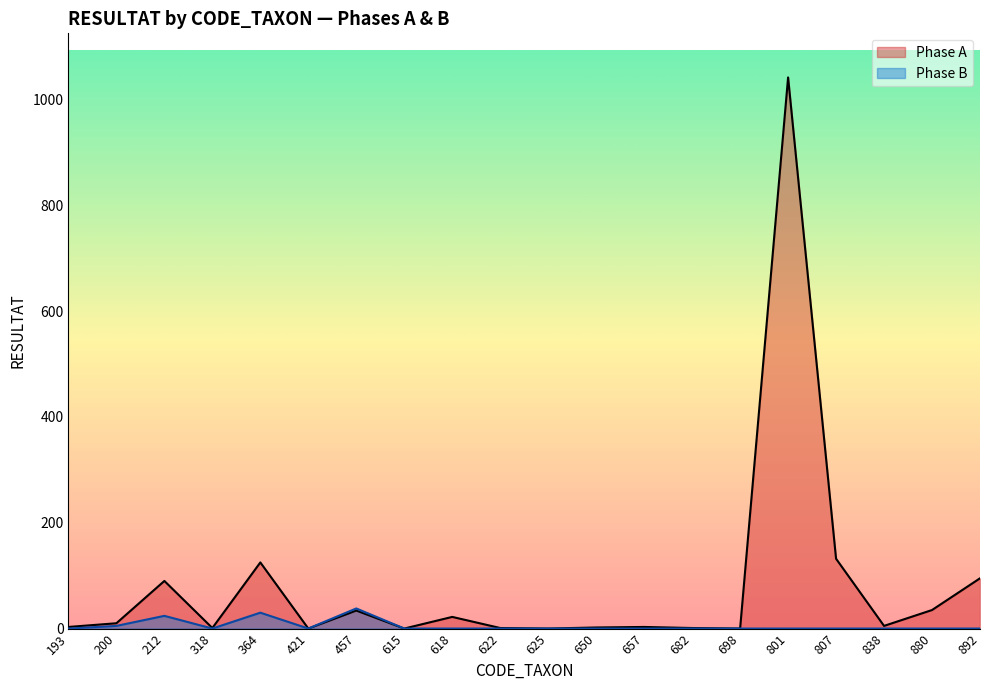

Reading left to right, what are all the values shown in this chart?

Phase A: 3	10	90	1	125	0	34	0	22	1	0	2	3	1	0	1042	132	5	35	95
Phase B: 0	5	24	0	30	0	38	0	0	0	0	0	0	0	0	0	0	0	0	0